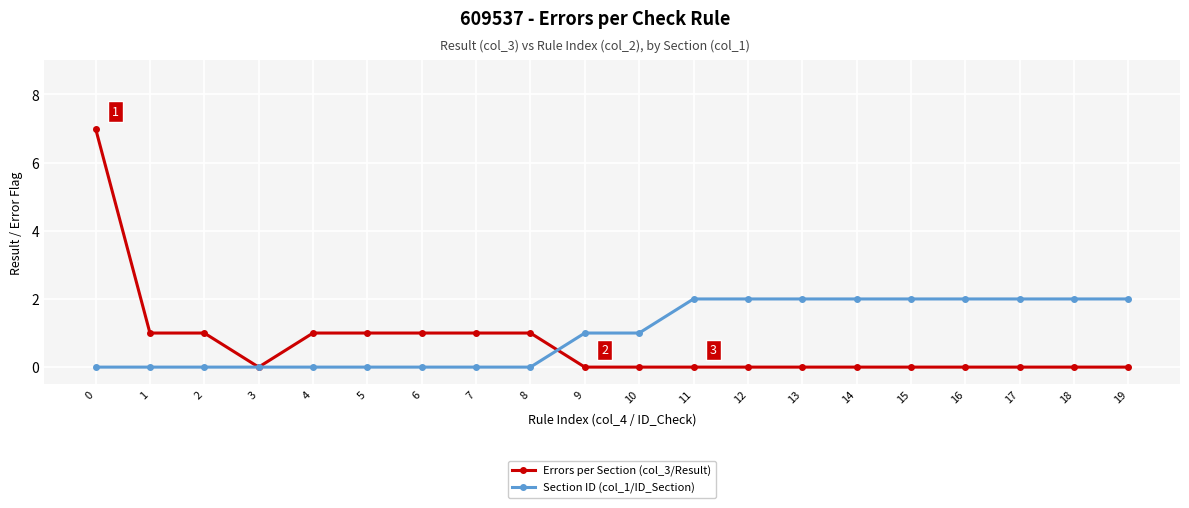

True or false: Section ID (col_1/ID_Section) has a value of 1 at 17.

False